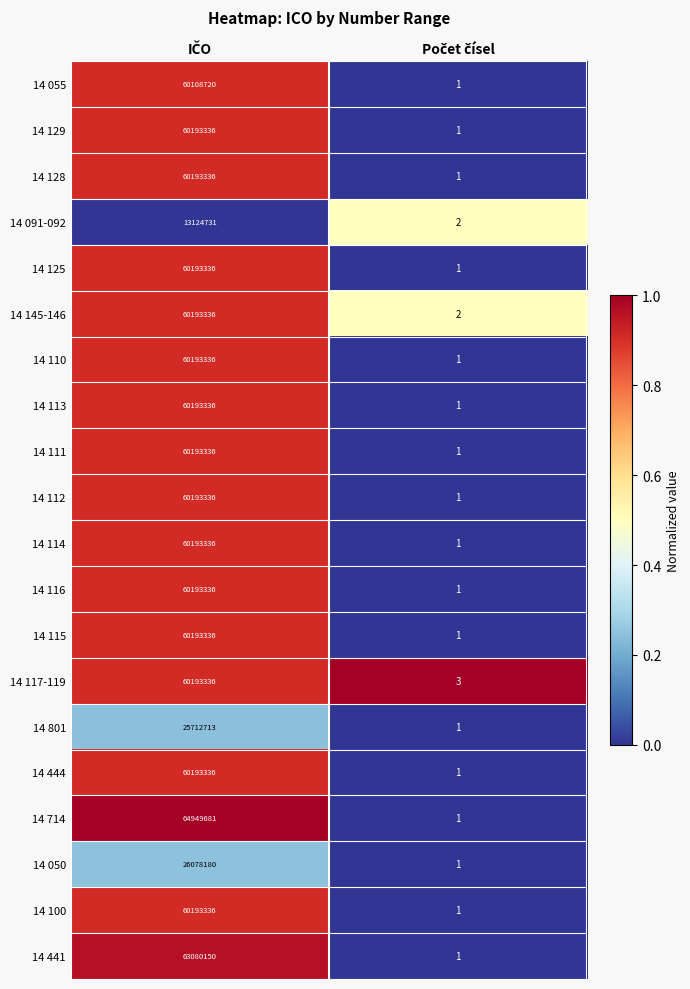

Which series has the largest total across all categories?

14 714